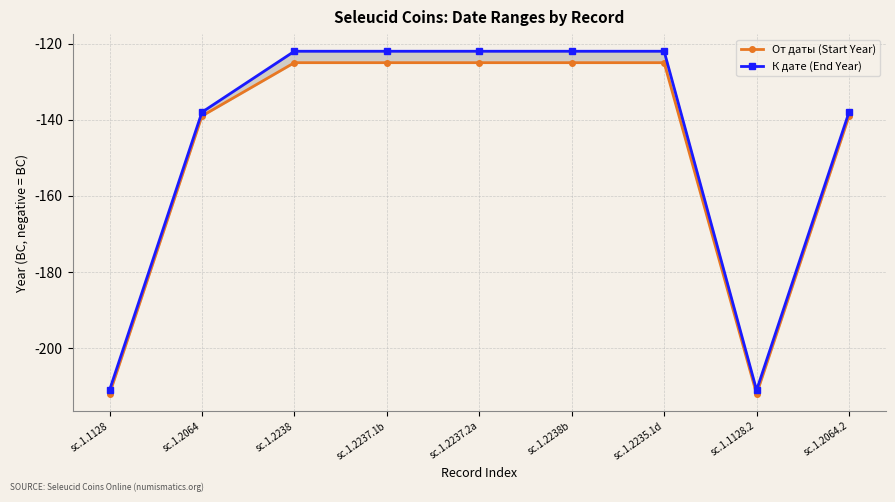

How many От даты (Start Year) values are between -139 and -125?

7